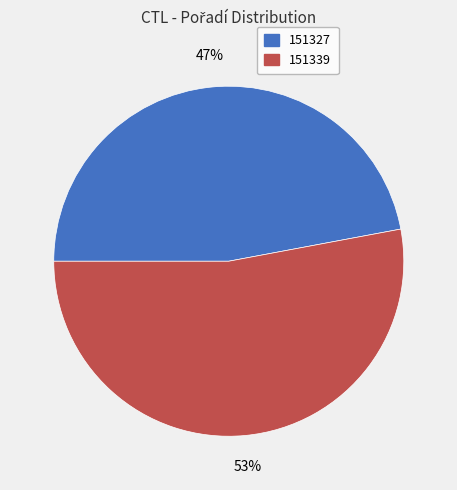

Do 151339 and 151327 together represent more than half of the pie?

Yes